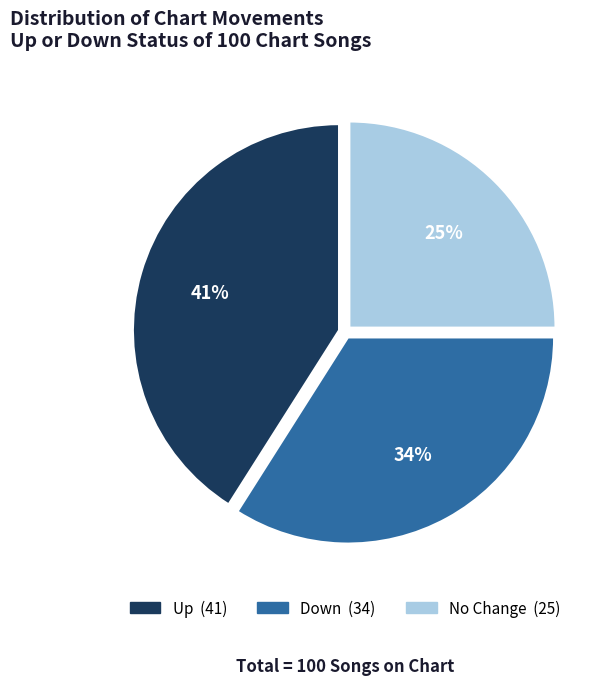

Is there a majority slice in this chart?

No